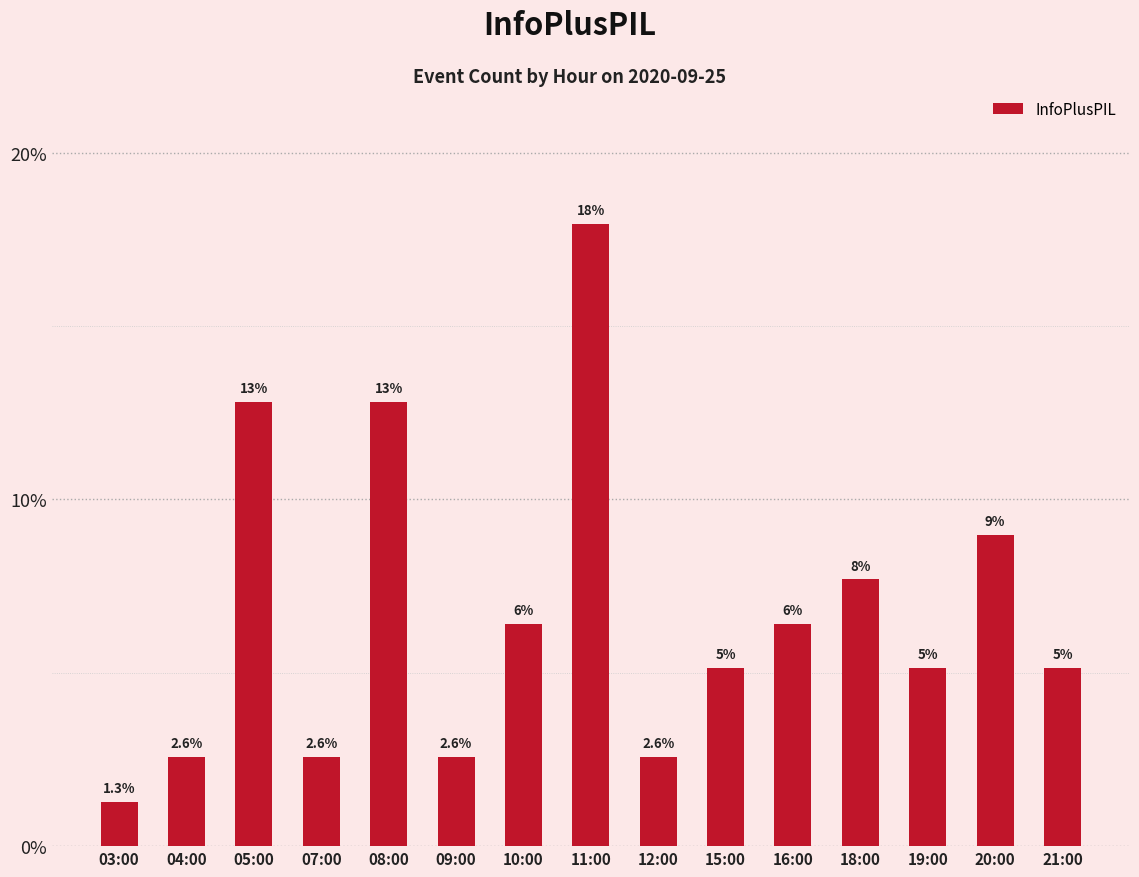

What is the value of the 7th bar from the left?

0.1